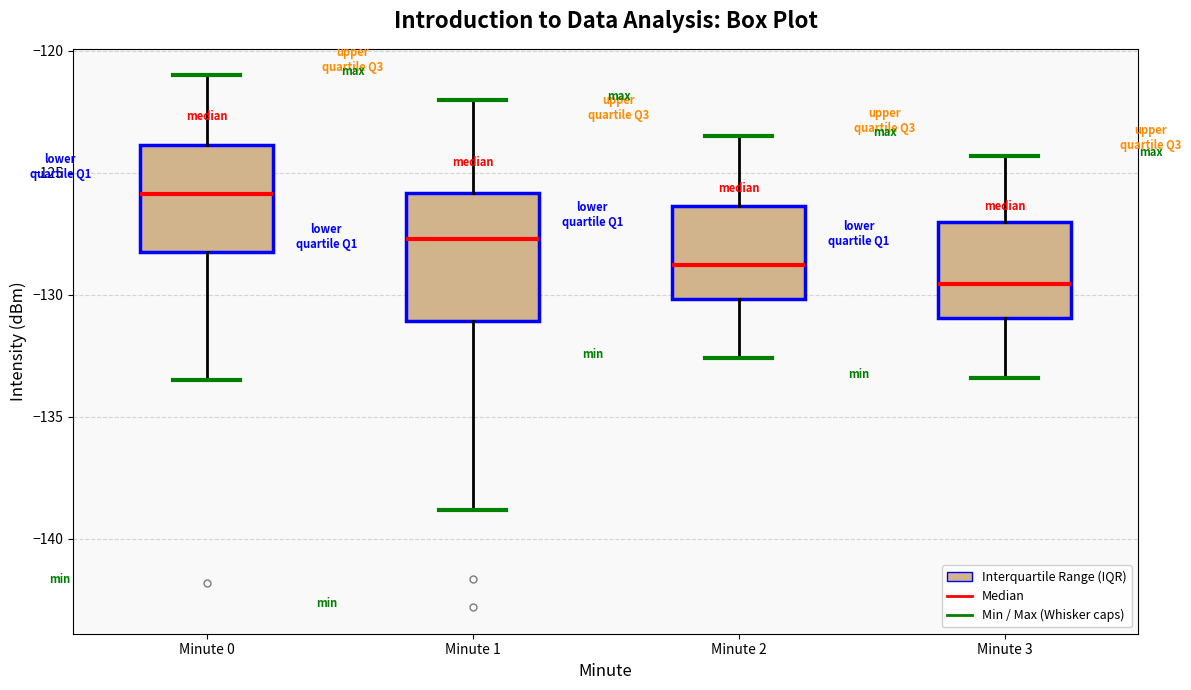

Which box's median line is the highest?

Minute 0